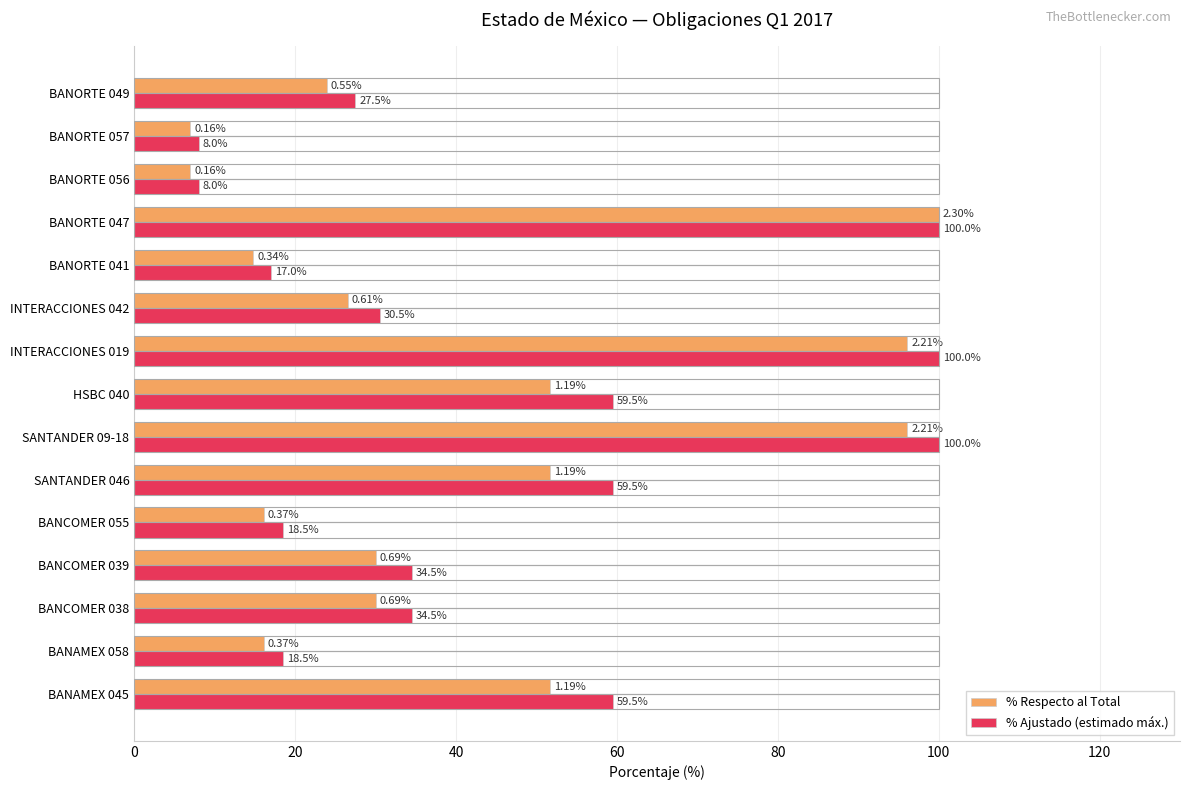

Count the number of data series in this chart.

2